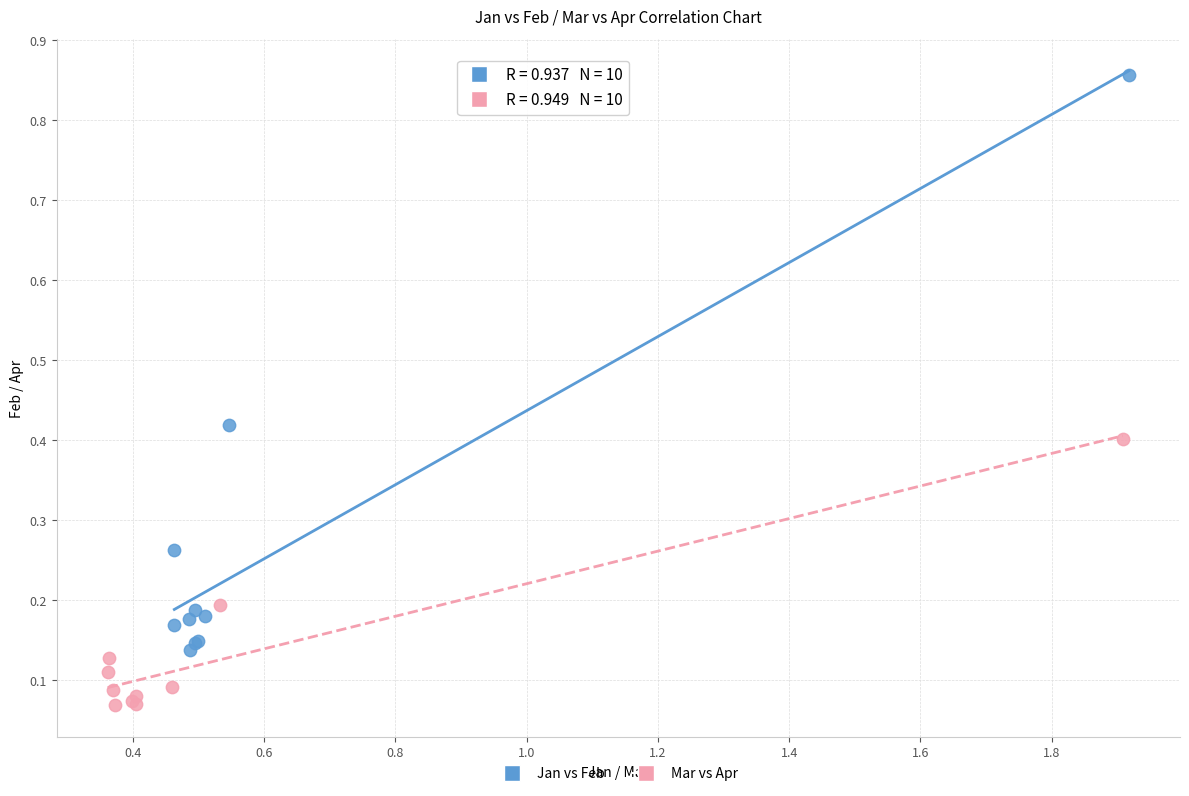

What are all the series names shown in the legend?

Jan vs Feb, Mar vs Apr